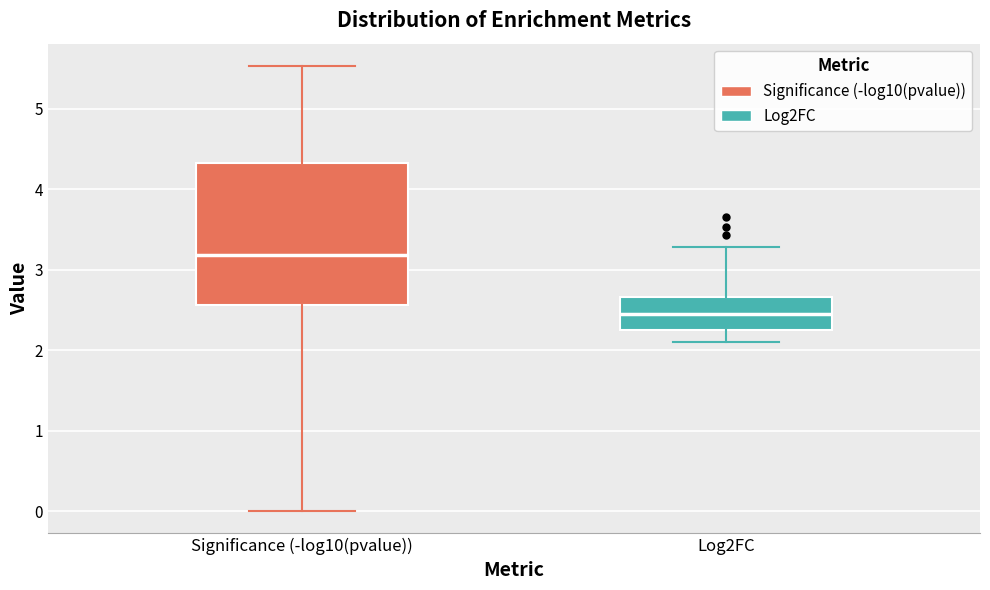

Reading left to right, transcribe this box plot: for each box, give where its median line is, the range the box spans, and where its two whiskers end, as read against the y-axis. The values are not printed on the chart, so give them approximately, as read against the axis.

Significance (-log10(pvalue)): median 3.2, box 2.6 to 4.3, whiskers 0.0 to 5.5
Log2FC: median 2.4, box 2.2 to 2.7, whiskers 2.1 to 3.3